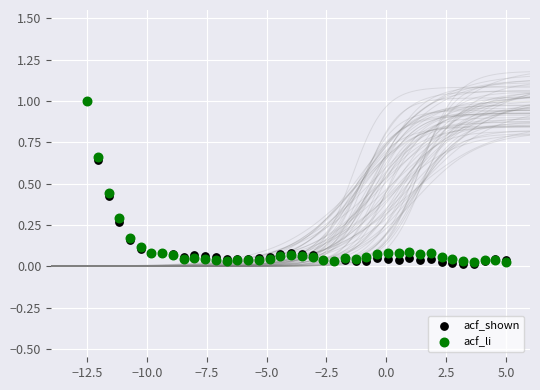

What are all the series names shown in the legend?

acf_shown, acf_li